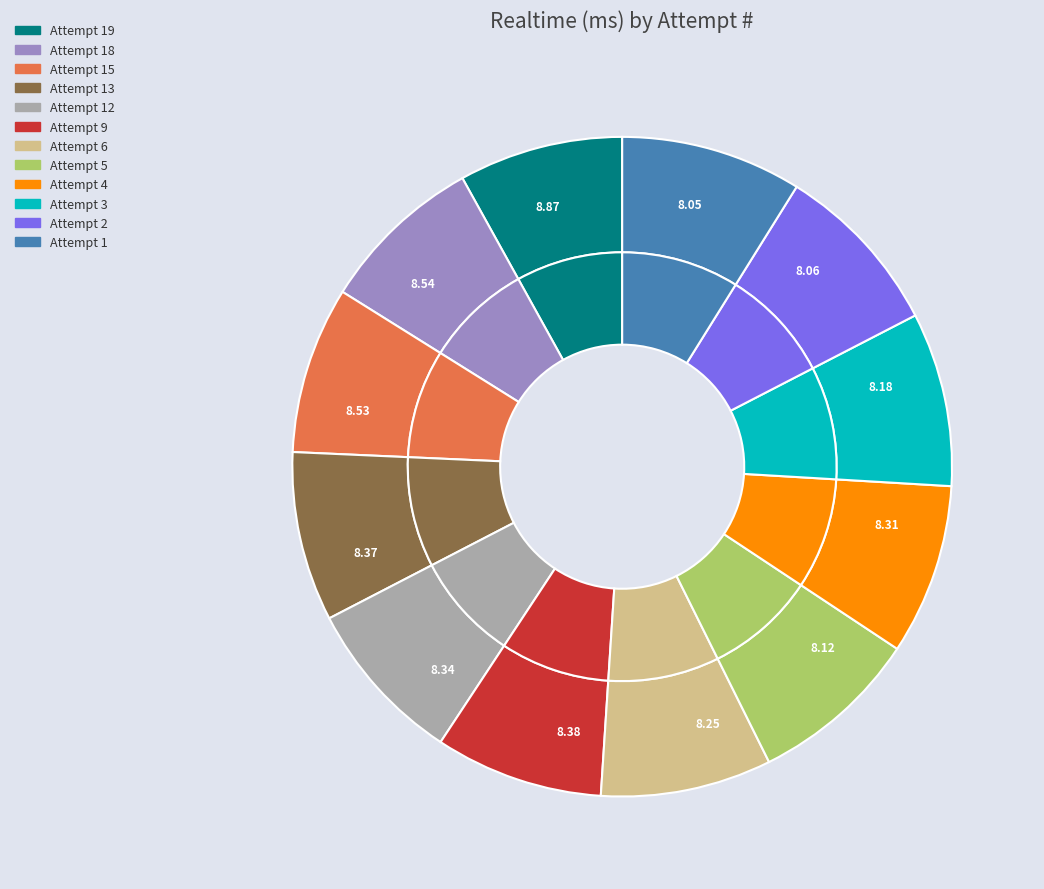

What percentage is the Attempt 18 slice, to the nearest percent?

8%